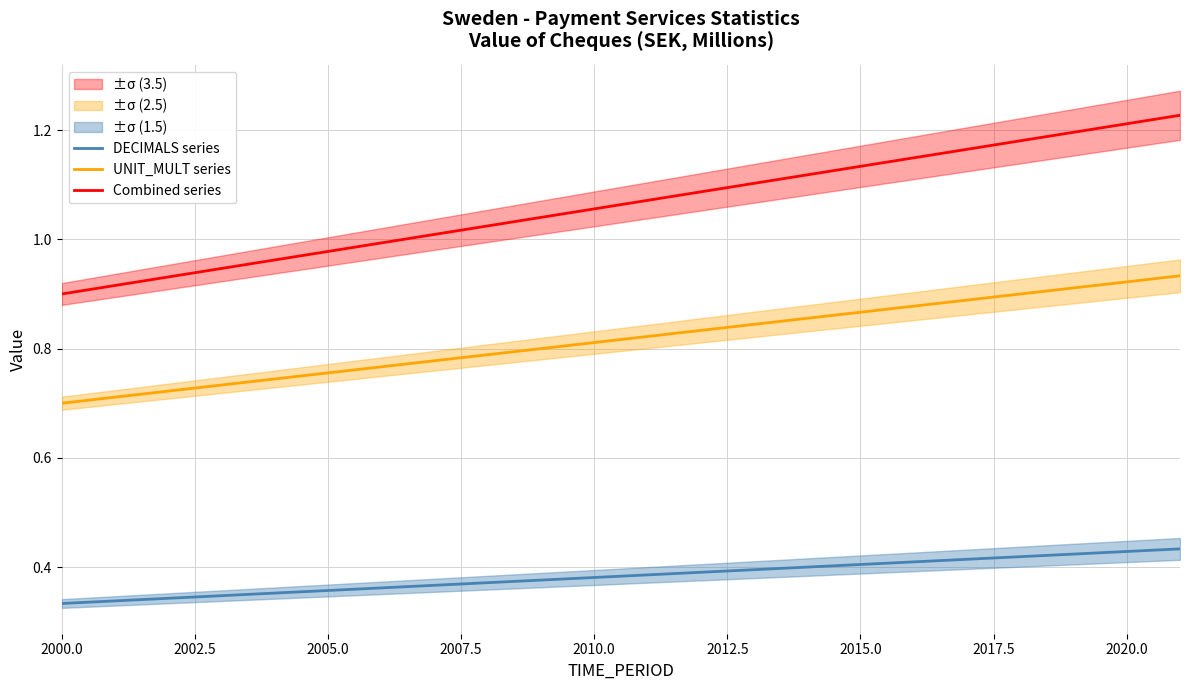

Does the chart have visible grid lines?

Yes